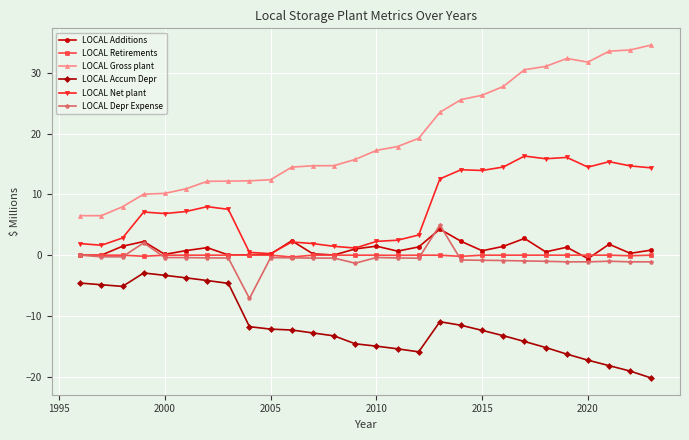

What is the smallest value displayed?

-20.2